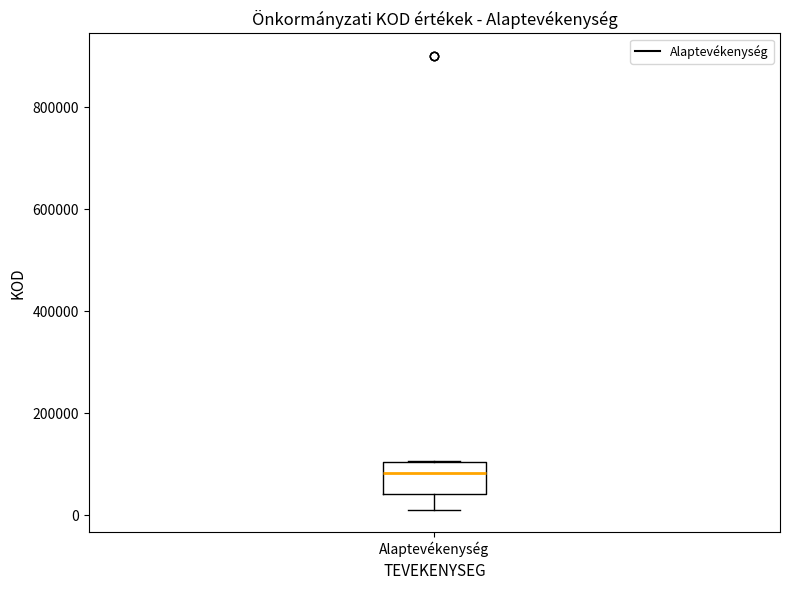

Where does the lower whisker of the box for Alaptevékenység end on the y-axis? The values are not printed on the chart, so give them approximately, as read against the axis.

20000